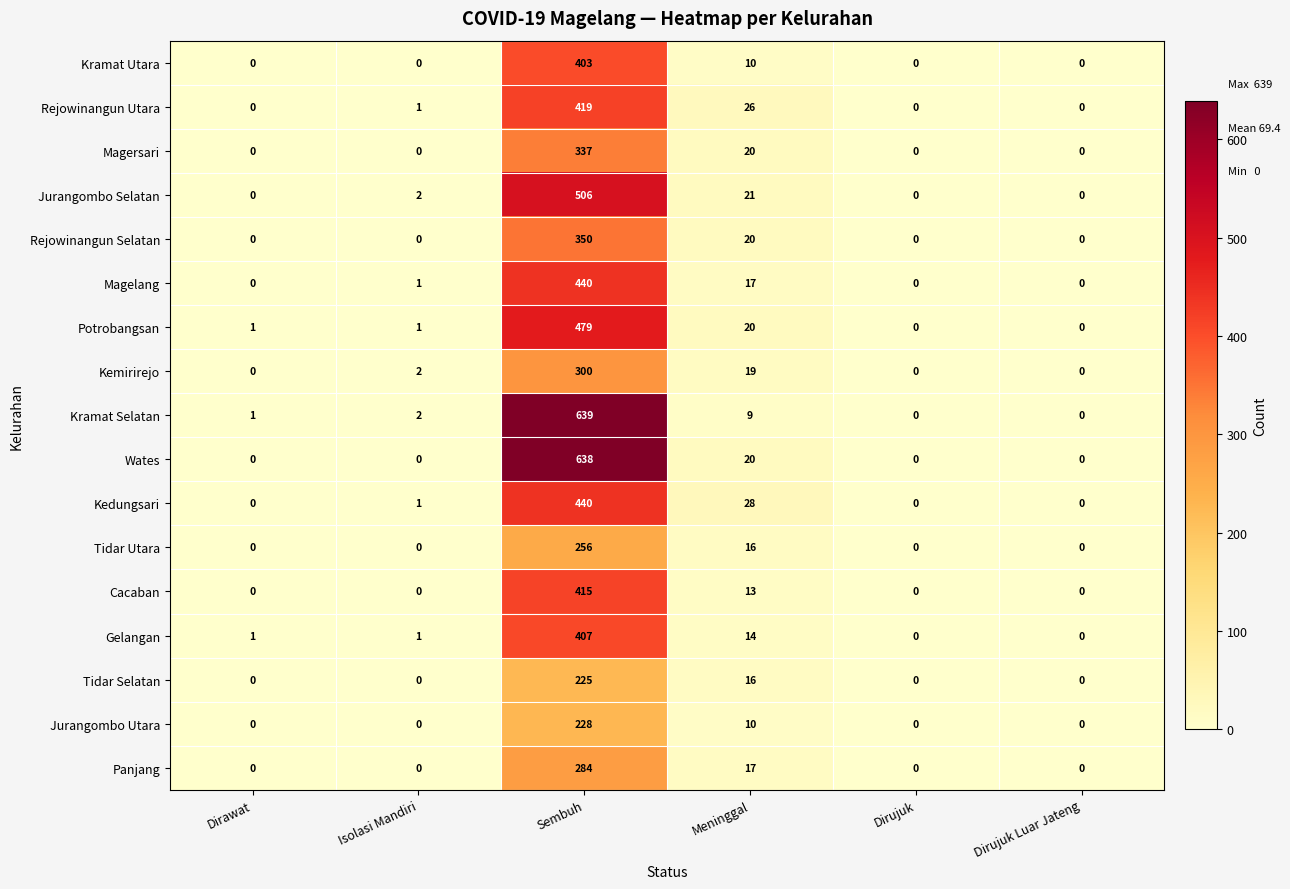

What is the difference between the maximum and minimum values in the Kedungsari series?

440